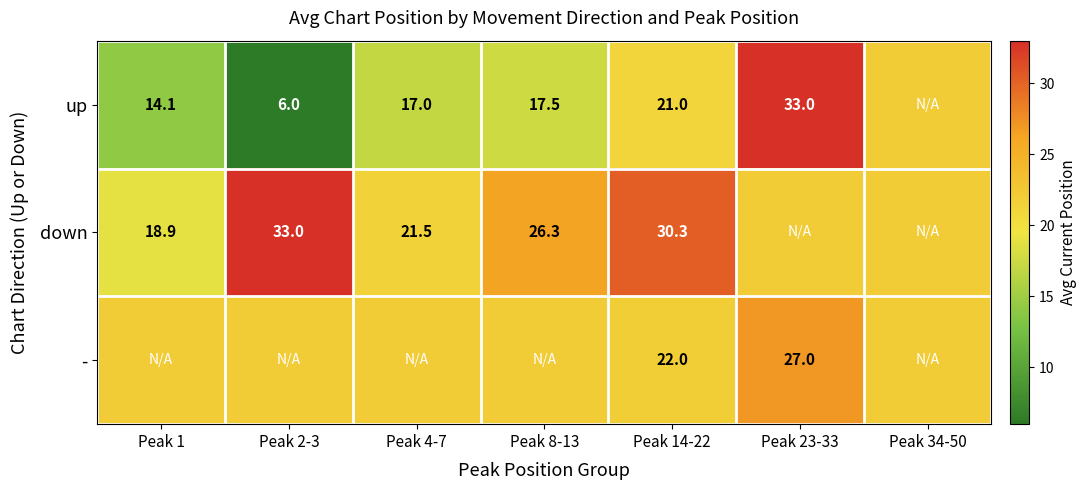

The value of up at Peak 23-33 is 33.0. True or false?

True